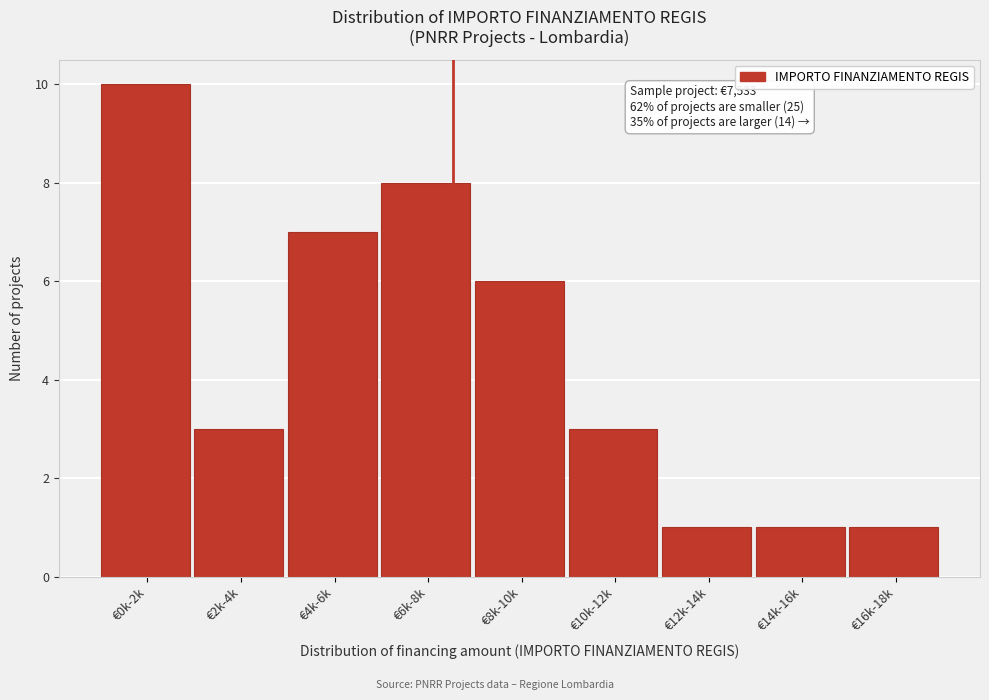

Reading left to right, list all the values displayed in this chart.

10	3	7	8	6	3	1	1	1